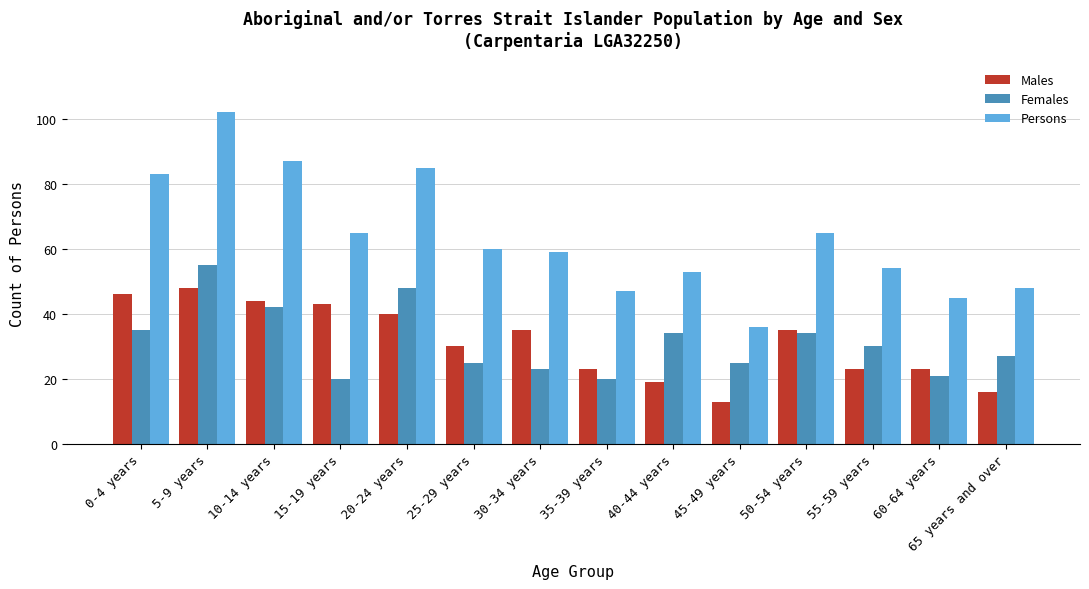

What are all the series names shown in the legend?

Males, Females, Persons